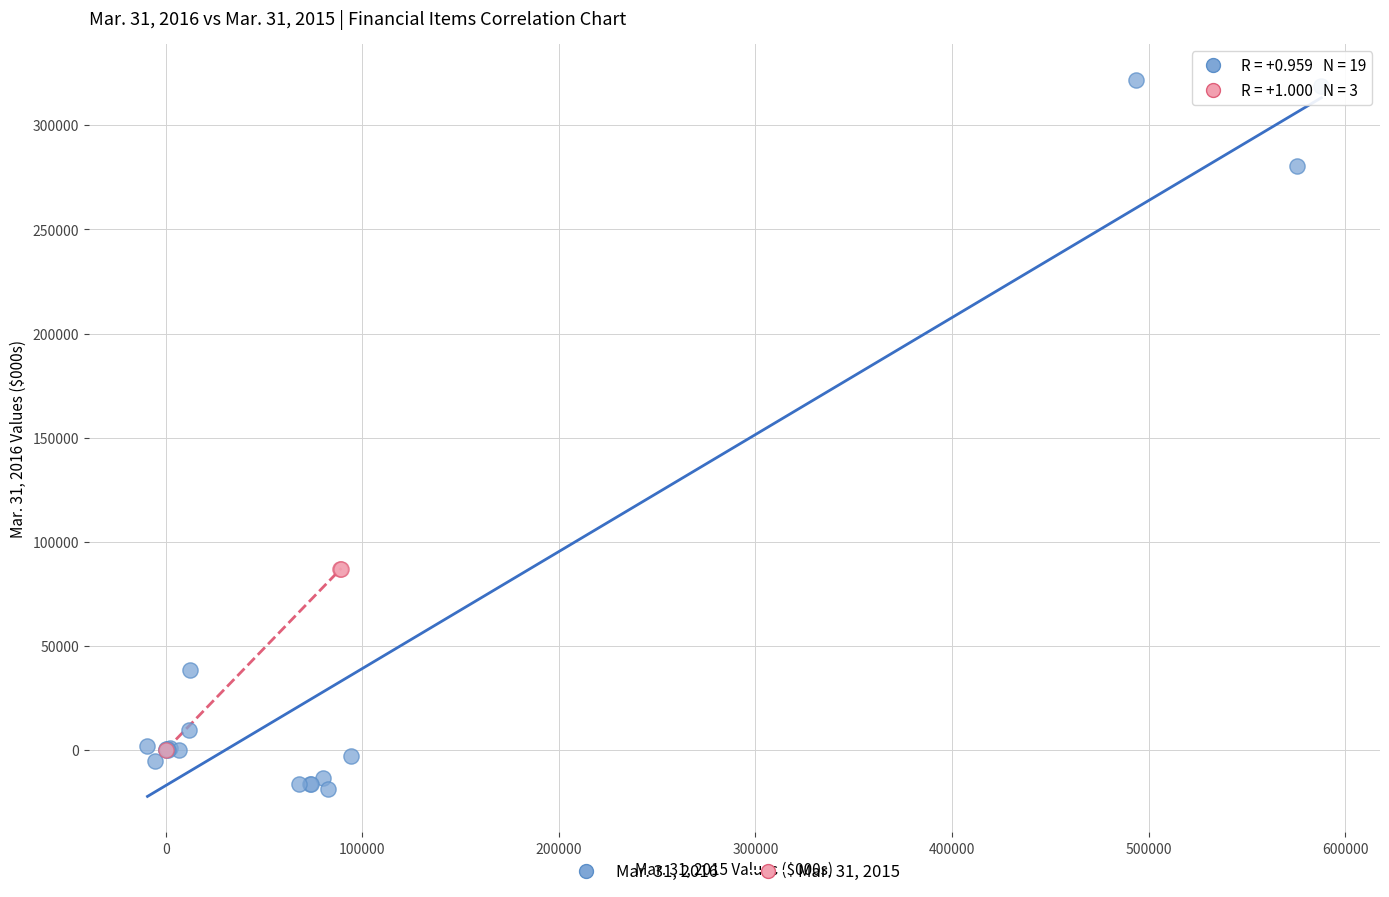

Which series reaches the maximum Y coordinate?

Mar. 31, 2016